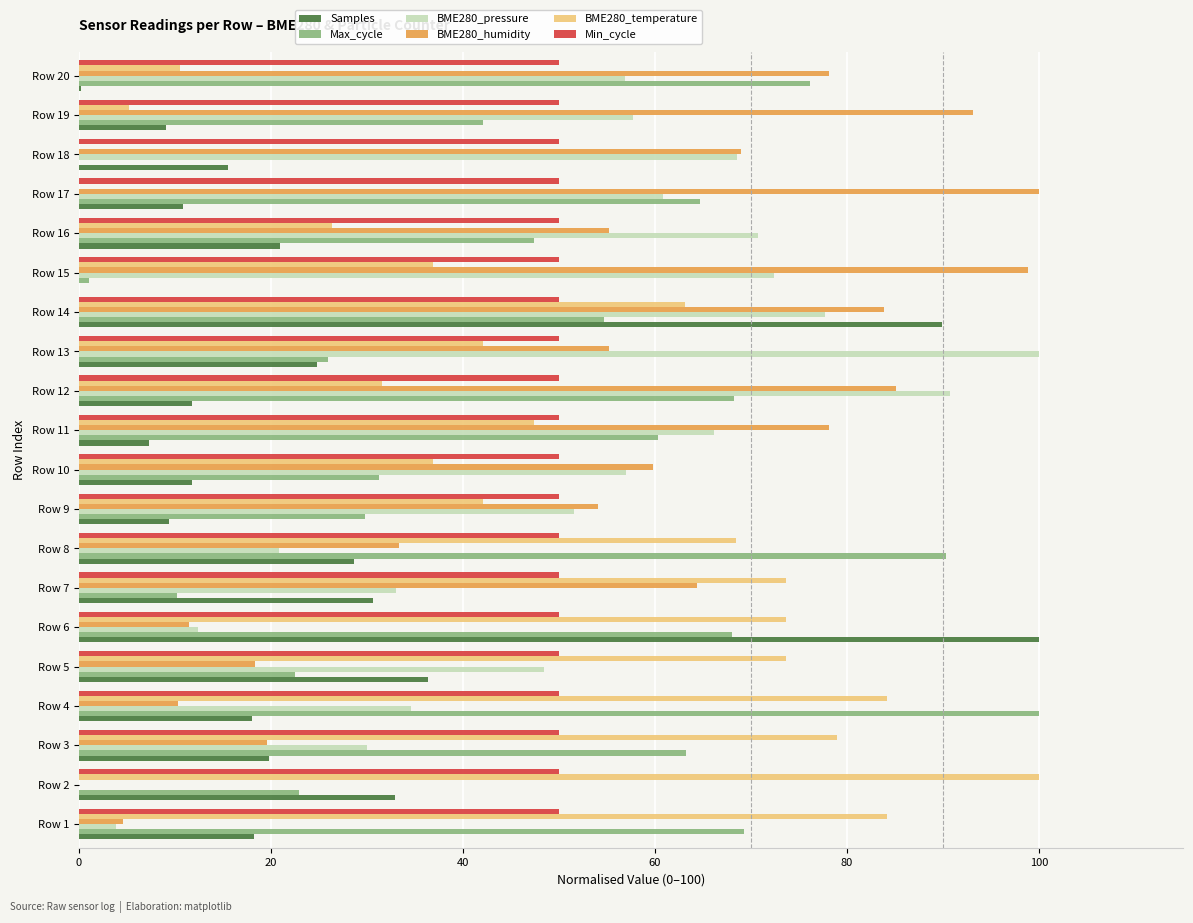

At which label does Max_cycle reach its peak?

Row 4